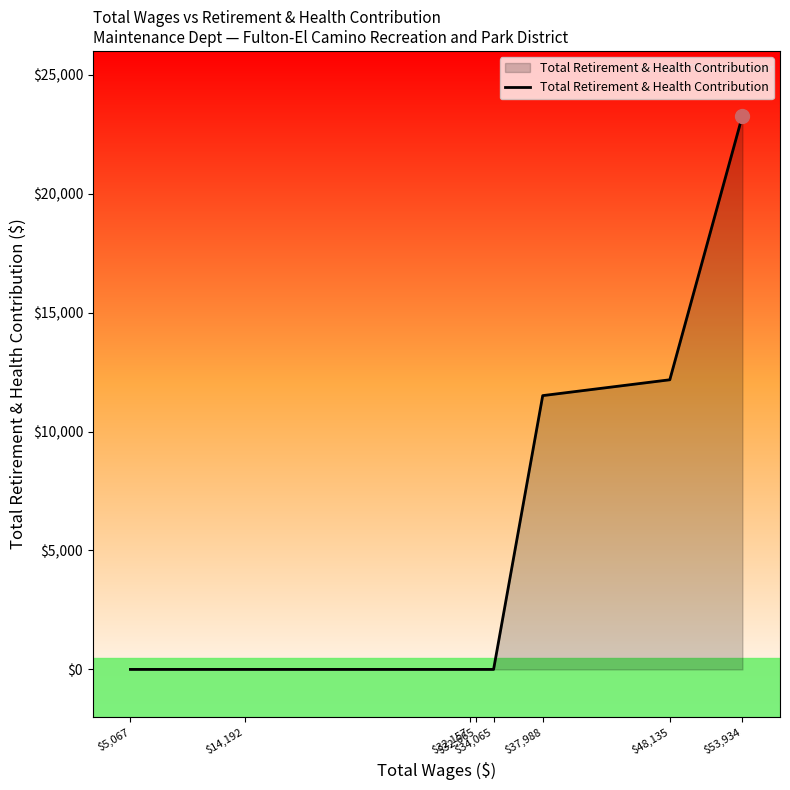

Count the number of categories in the chart.

8